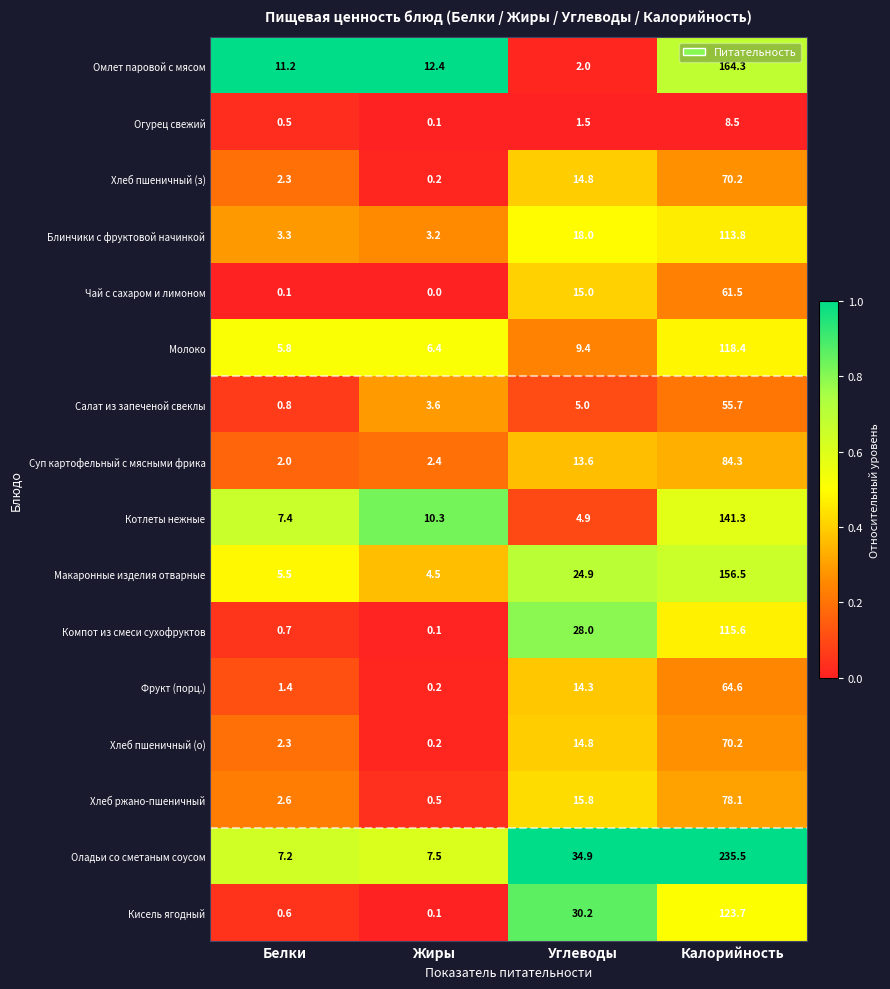

The value of Омлет паровой с мясом at Белки is 11.2. True or false?

True